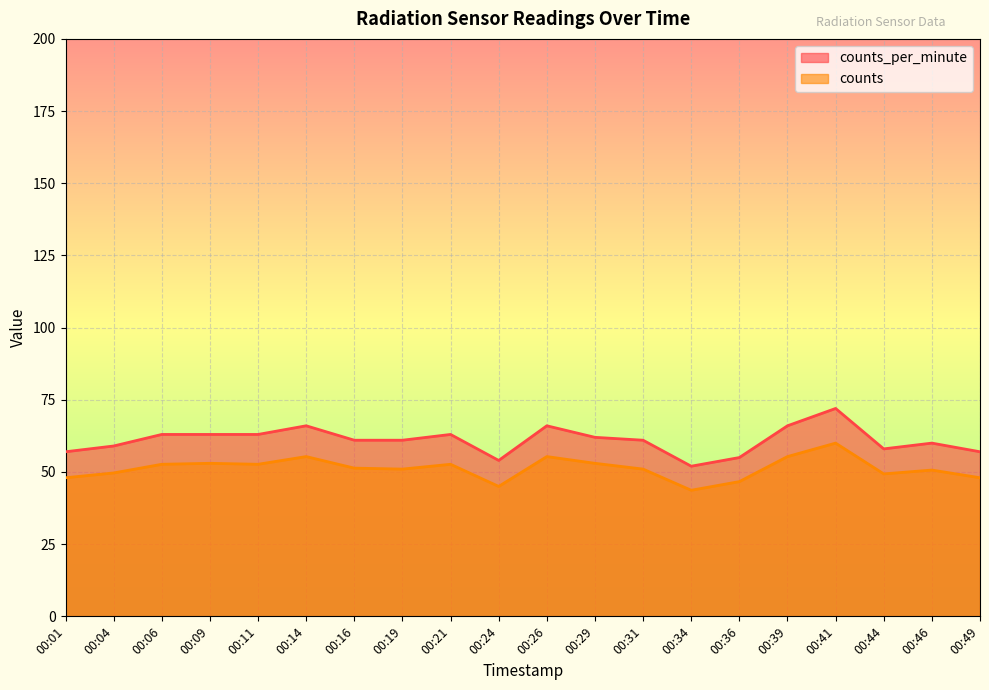

How many interior local peaks does the counts_per_minute series have?

5